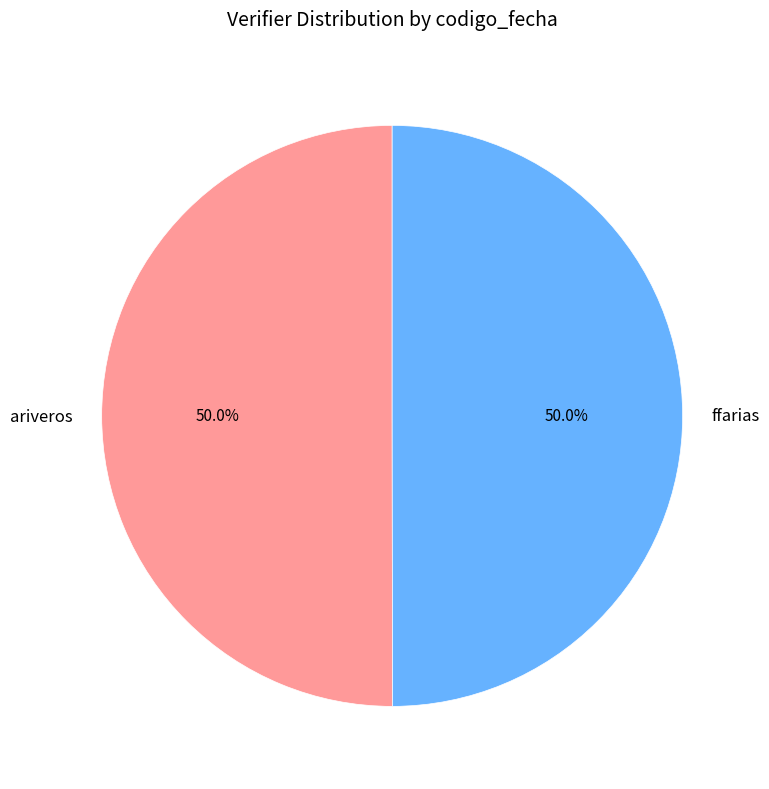

How many segments does this pie chart have?

2